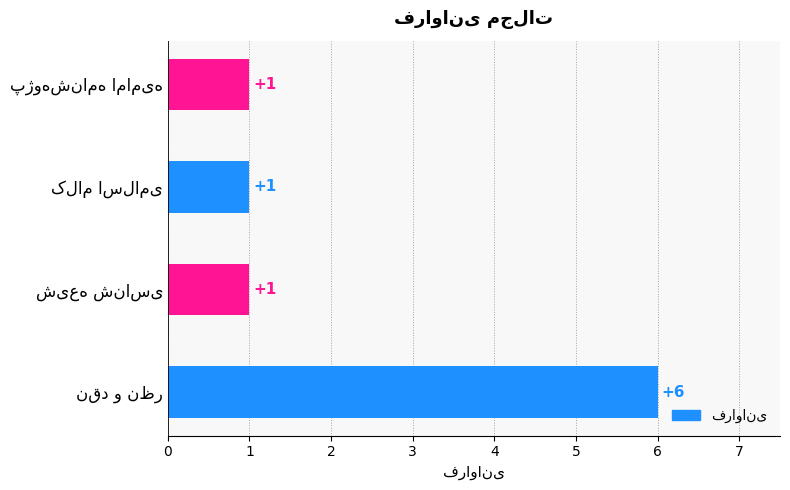

Count the values in the range 1 to 6.

4